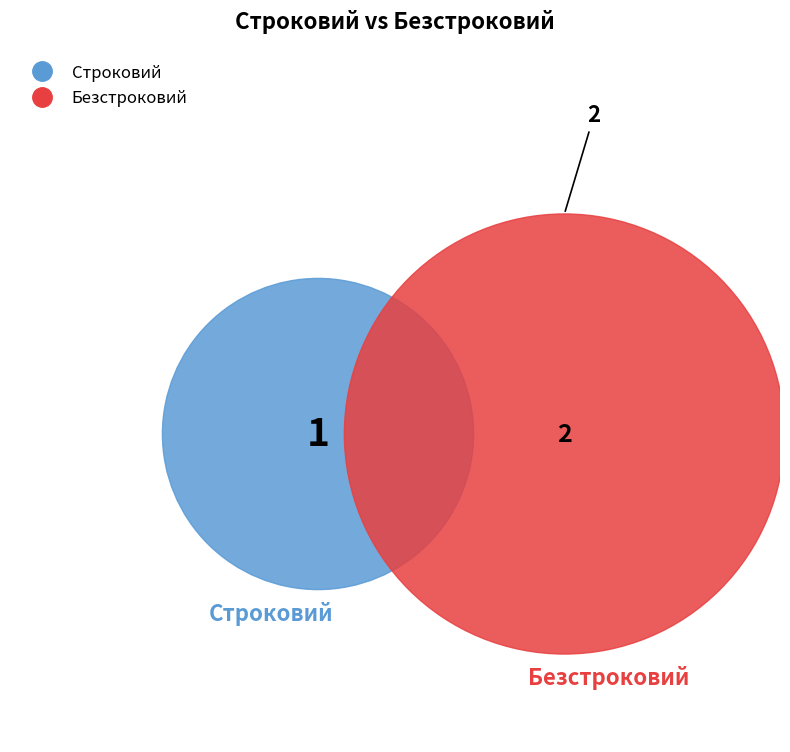

How many slices are in this pie chart?

2